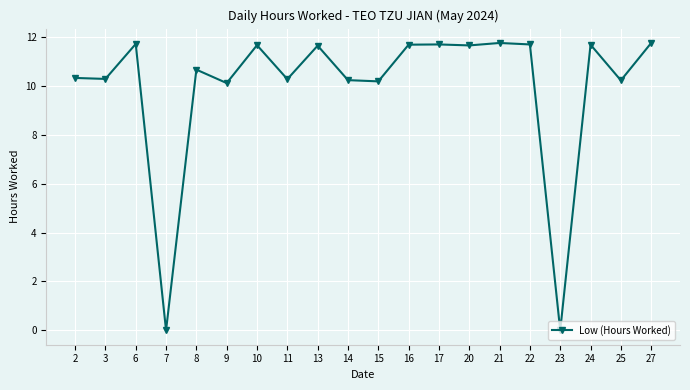

What is the value of the 13th point from the left?

11.7